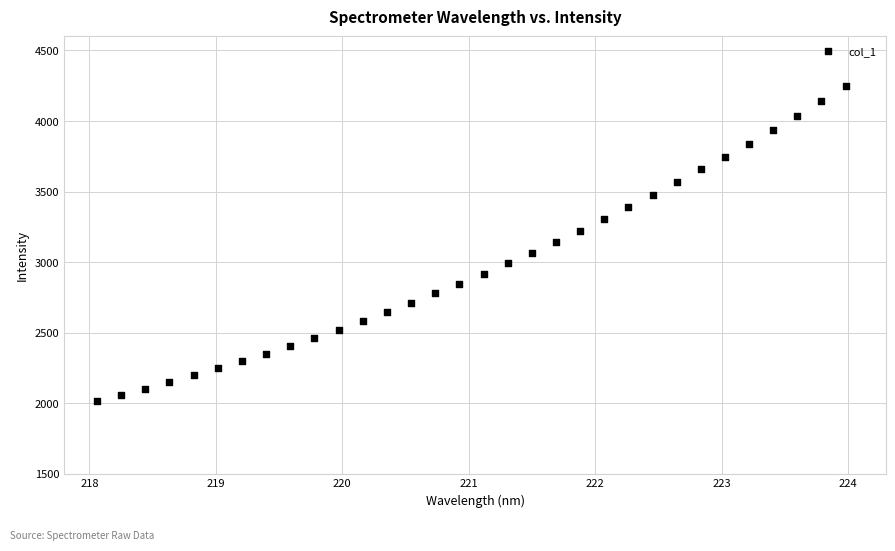

What is the range of X values (max minus min)?

5.9